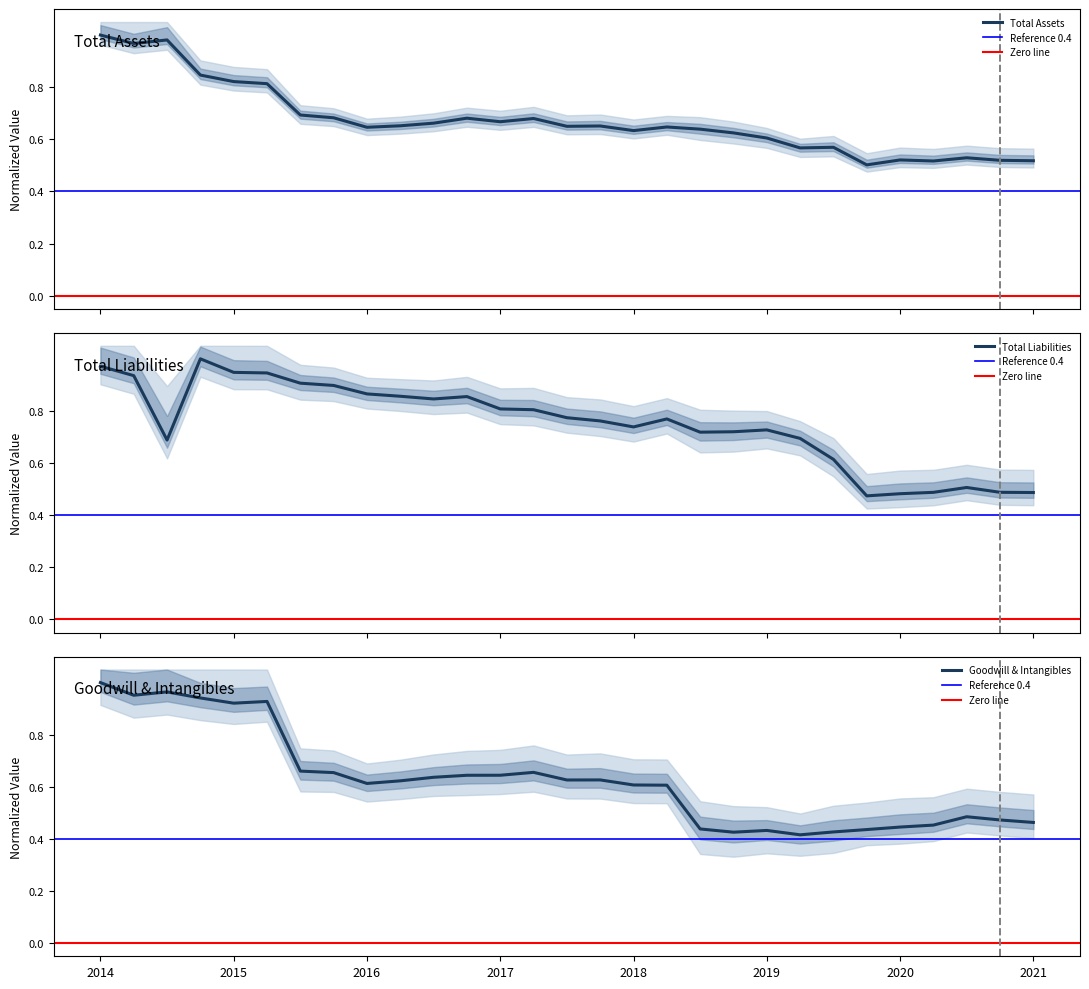

What is the sum of all Total Liabilities values?

21.8